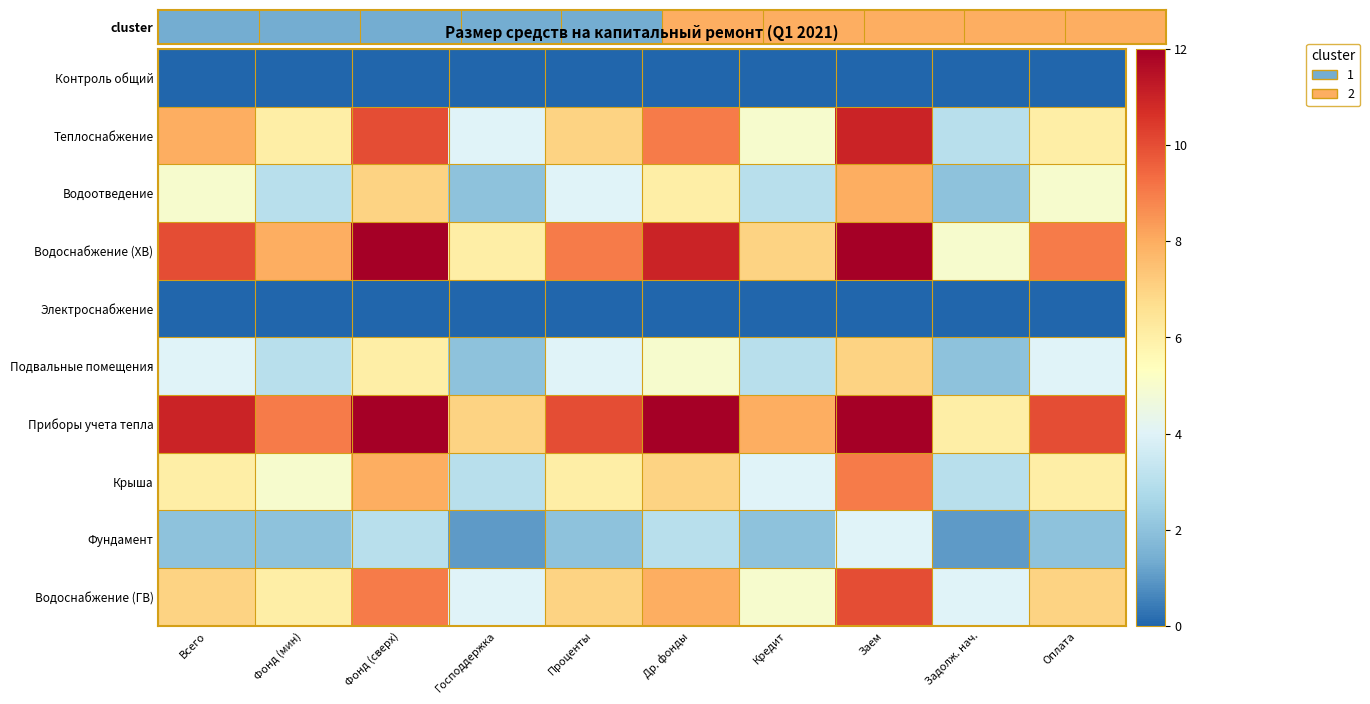

Reading left to right, transcribe all the data shown in this chart.

Контроль общий: Всего=0	Фонд (мин)=0	Фонд (сверх)=0	Господдержка=0	Проценты=0	Др. фонды=0	Кредит=0	Заем=0	Задолж. нач.=0	Оплата=0
Теплоснабжение: Всего=8	Фонд (мин)=6	Фонд (сверх)=10	Господдержка=4	Проценты=7	Др. фонды=9	Кредит=5	Заем=11	Задолж. нач.=3	Оплата=6
Водоотведение: Всего=5	Фонд (мин)=3	Фонд (сверх)=7	Господдержка=2	Проценты=4	Др. фонды=6	Кредит=3	Заем=8	Задолж. нач.=2	Оплата=5
Водоснабжение (ХВ): Всего=10	Фонд (мин)=8	Фонд (сверх)=12	Господдержка=6	Проценты=9	Др. фонды=11	Кредит=7	Заем=12	Задолж. нач.=5	Оплата=9
Электроснабжение: Всего=0	Фонд (мин)=0	Фонд (сверх)=0	Господдержка=0	Проценты=0	Др. фонды=0	Кредит=0	Заем=0	Задолж. нач.=0	Оплата=0
Подвальные помещения: Всего=4	Фонд (мин)=3	Фонд (сверх)=6	Господдержка=2	Проценты=4	Др. фонды=5	Кредит=3	Заем=7	Задолж. нач.=2	Оплата=4
Приборы учета тепла: Всего=11	Фонд (мин)=9	Фонд (сверх)=12	Господдержка=7	Проценты=10	Др. фонды=12	Кредит=8	Заем=12	Задолж. нач.=6	Оплата=10
Крыша: Всего=6	Фонд (мин)=5	Фонд (сверх)=8	Господдержка=3	Проценты=6	Др. фонды=7	Кредит=4	Заем=9	Задолж. нач.=3	Оплата=6
Фундамент: Всего=2	Фонд (мин)=2	Фонд (сверх)=3	Господдержка=1	Проценты=2	Др. фонды=3	Кредит=2	Заем=4	Задолж. нач.=1	Оплата=2
Водоснабжение (ГВ): Всего=7	Фонд (мин)=6	Фонд (сверх)=9	Господдержка=4	Проценты=7	Др. фонды=8	Кредит=5	Заем=10	Задолж. нач.=4	Оплата=7